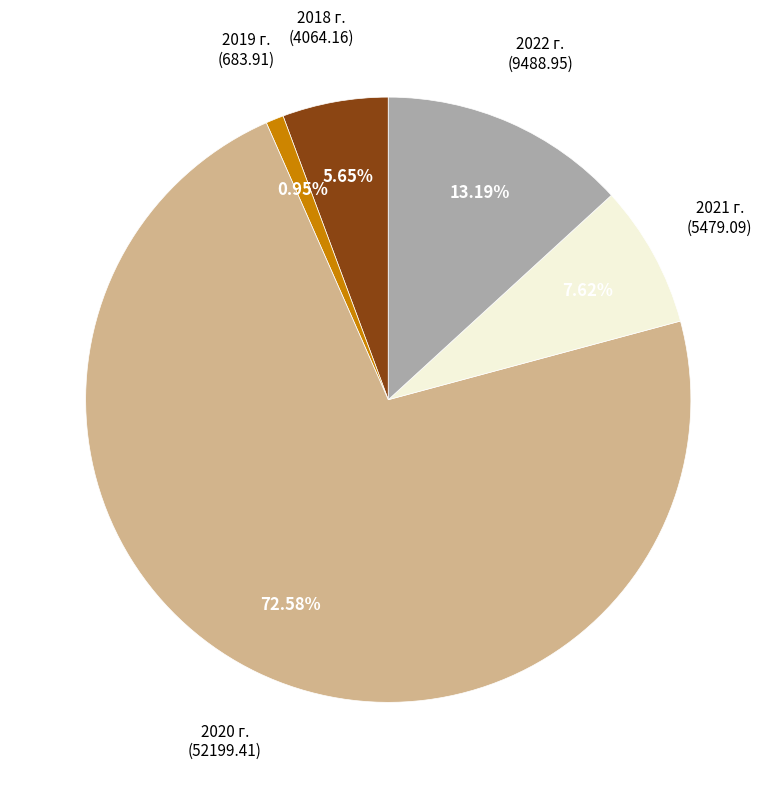

Does any single category account for the majority?

Yes